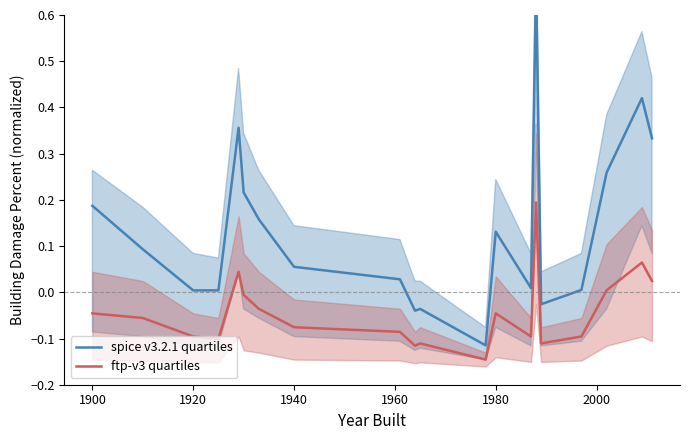

In spice v3.2.1 quartiles, how many points are higher than both neighbors (excluding endpoints)?

5